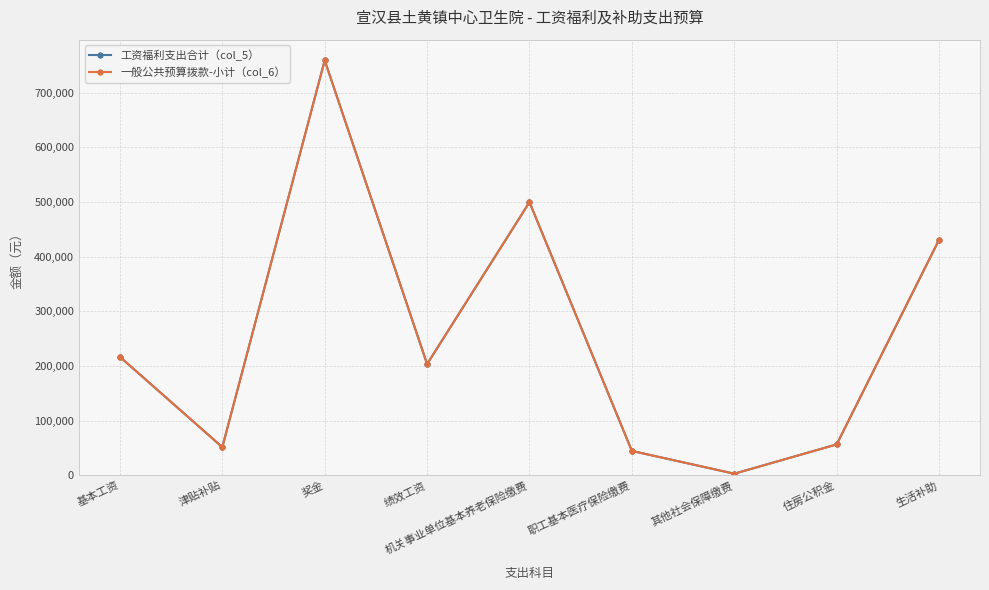

Which label corresponds to the smallest value in the chart?

其他社会保障缴费